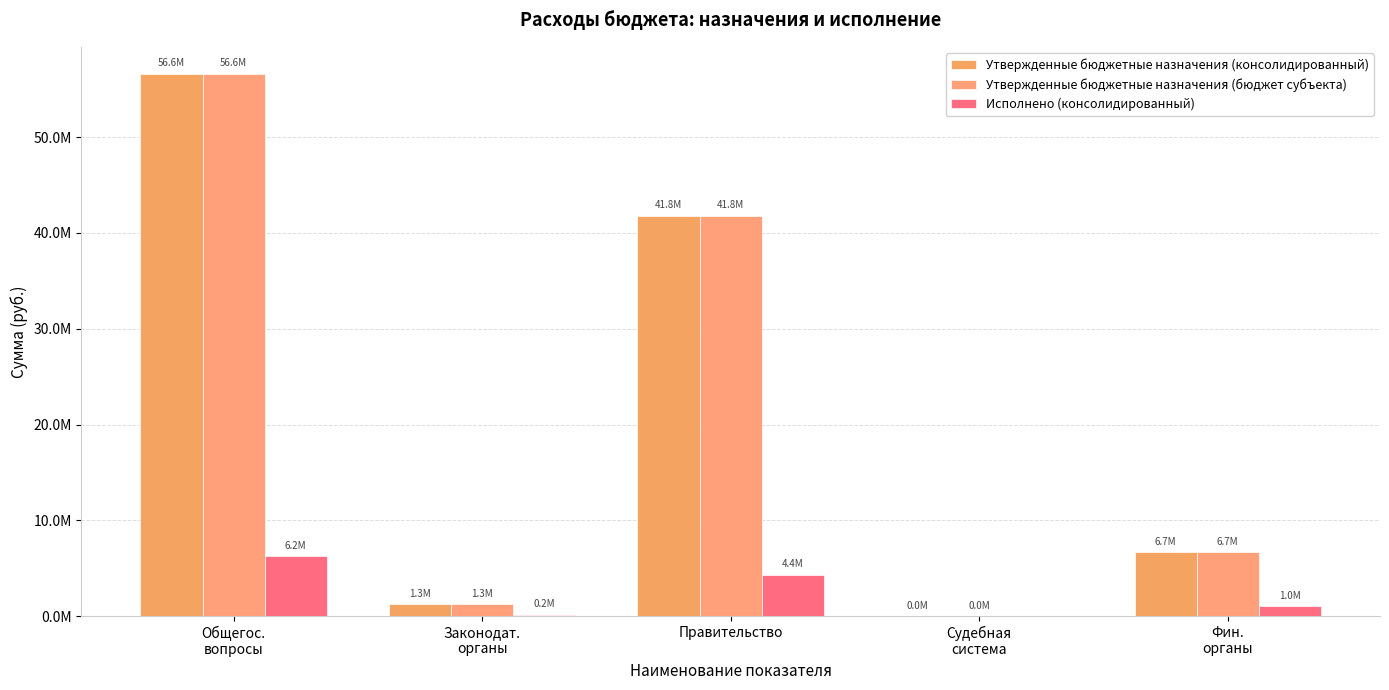

Does the chart contain stacked bars?

No